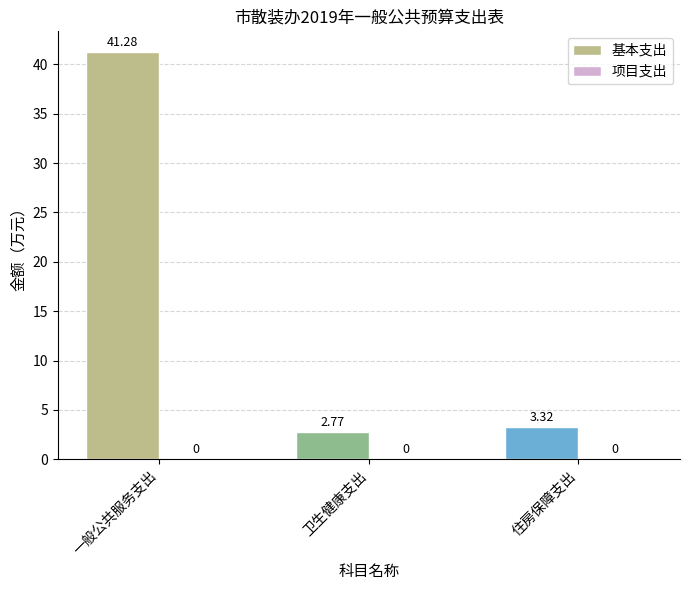

Which label corresponds to the smallest value in the chart?

卫生健康支出